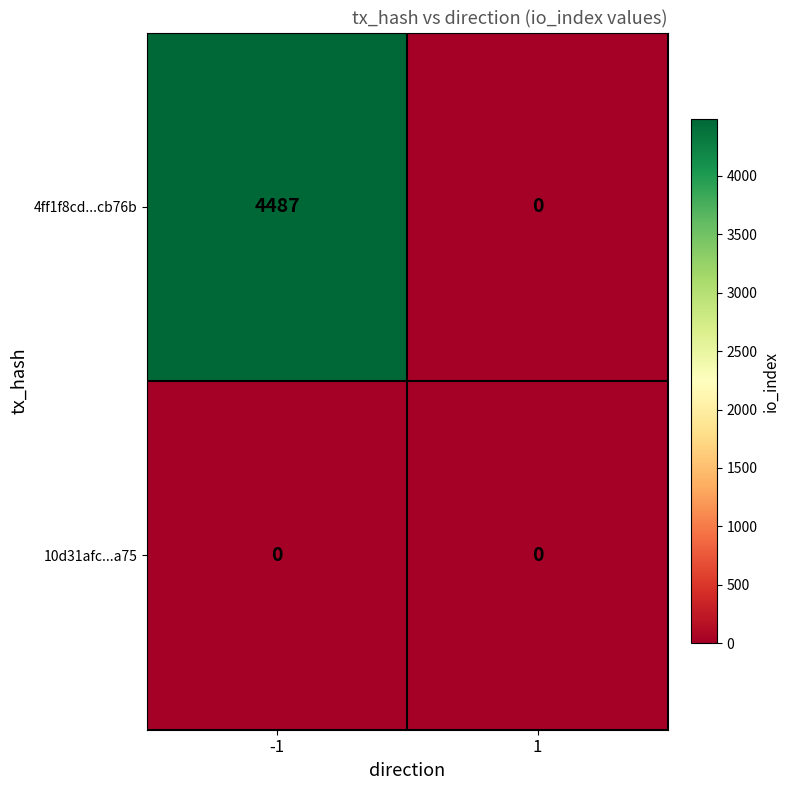

Is it true that 10d31afc...a75 equals 0 at -1?

True